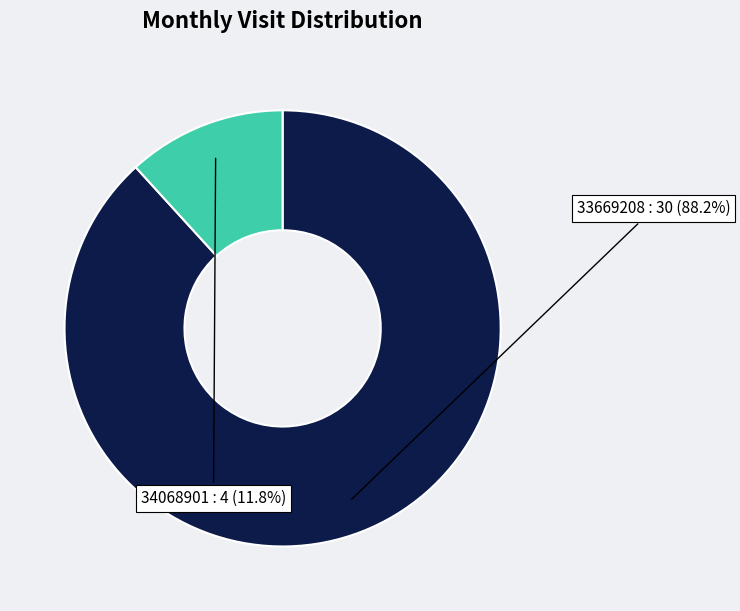

Is there a majority slice in this chart?

Yes